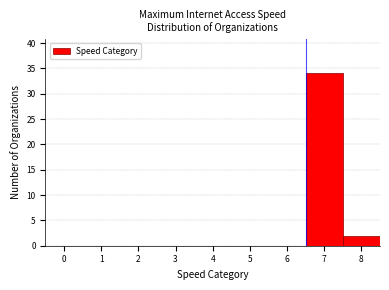

Reading left to right, list every bar in this chart as the range it spans on the x-axis followed by its height. The values are not printed on the chart, so give them approximately, as read against the axis.

-0.5 to 0.5: 0
0.5 to 1.5: 0
1.5 to 2.5: 0
2.5 to 3.5: 0
3.5 to 4.5: 0
4.5 to 5.5: 0
5.5 to 6.5: 0
6.5 to 7.5: 34
7.5 to 8.5: 2